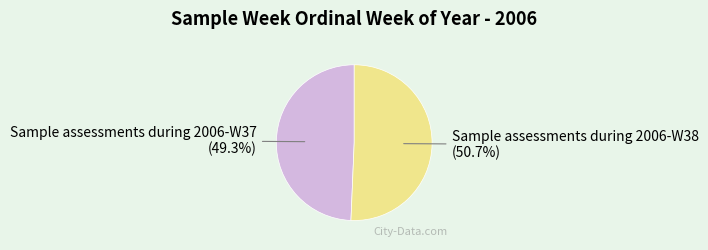

Is it true that Sample assessments during 2006-W37 is 49% of the pie?

True